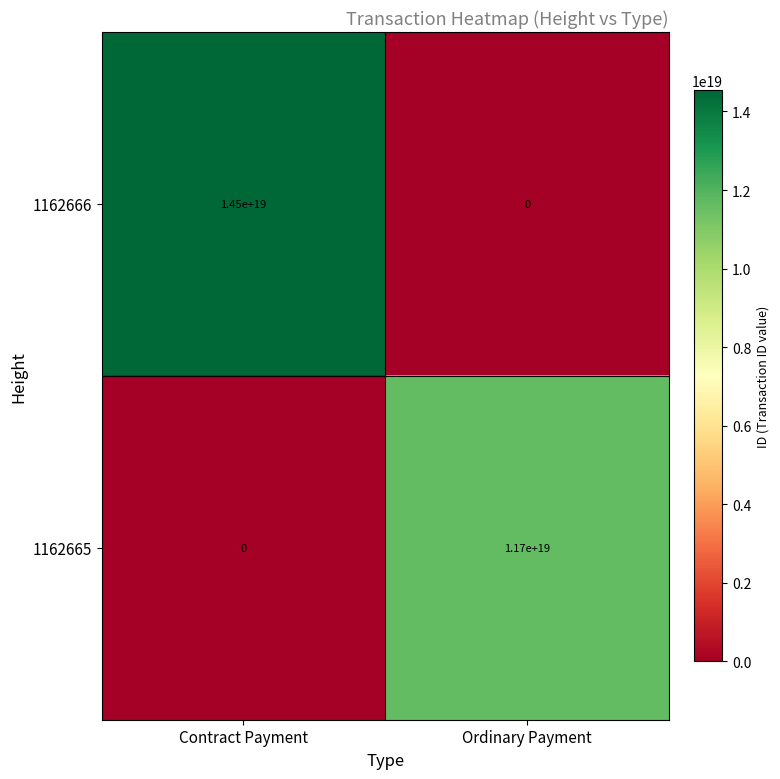

At which category is the sum across all series the highest?

Contract Payment